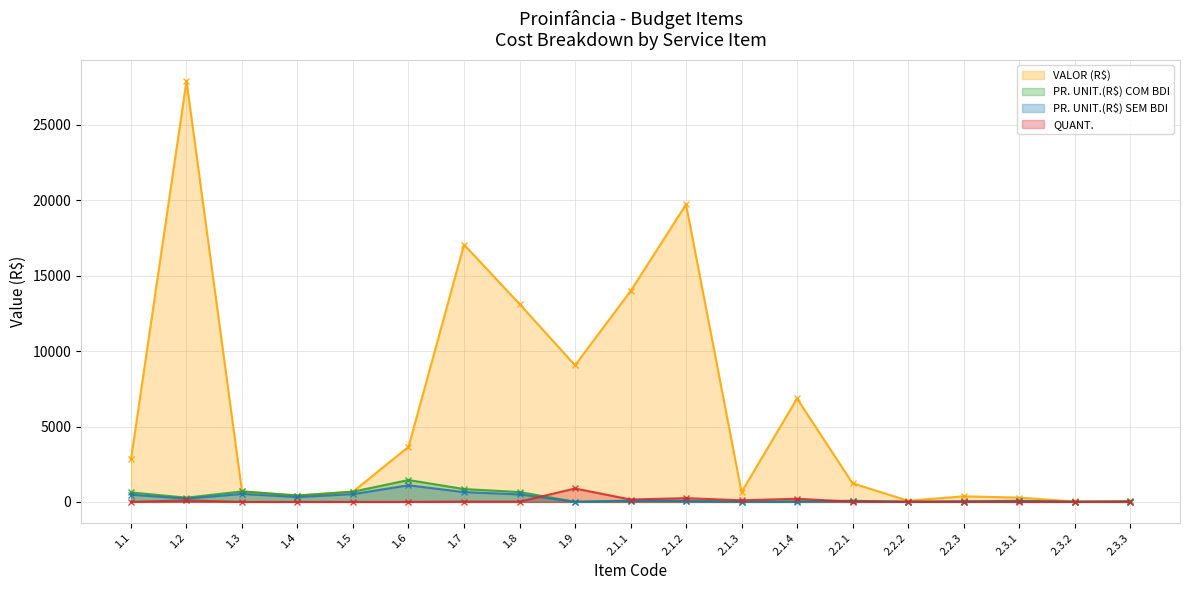

What is the average value of the PR. UNIT.(R$) SEM BDI series?

245.6